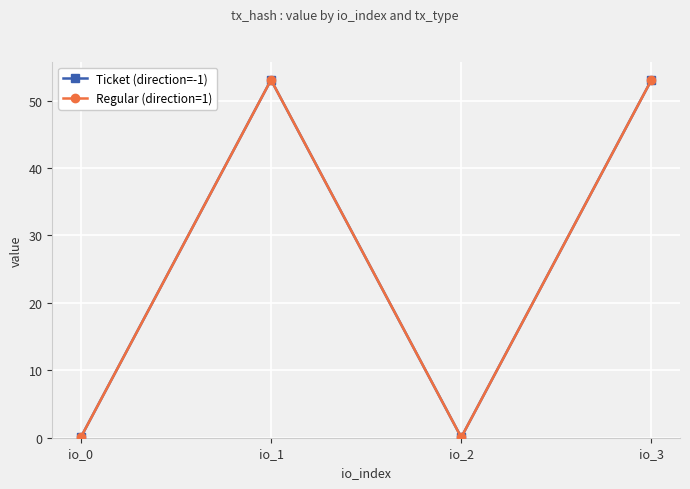

Does the chart have visible grid lines?

Yes